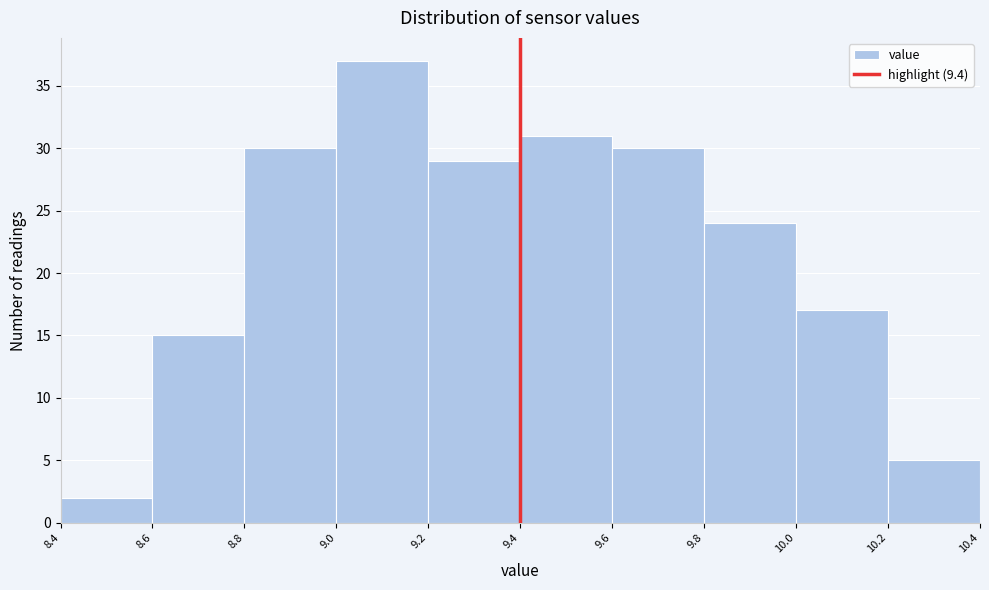

Reading left to right, list every bar in this chart as the range it spans on the x-axis followed by its height. The values are not printed on the chart, so give them approximately, as read against the axis.

8.4 to 8.6: 2
8.6 to 8.8: 15
8.8 to 9.0: 30
9.0 to 9.2: 37
9.2 to 9.4: 29
9.4 to 9.6: 31
9.6 to 9.8: 30
9.8 to 10.0: 24
10.0 to 10.2: 17
10.2 to 10.4: 5